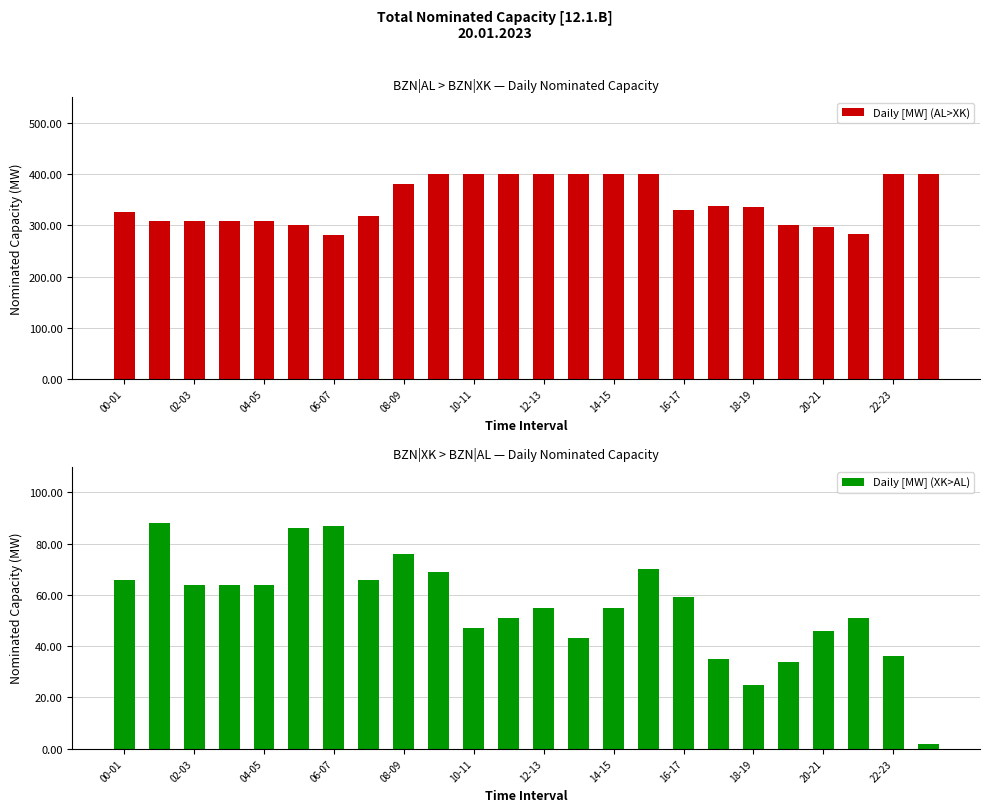

What is the difference between the maximum and second lowest values in the Daily [MW] (AL>XK) series?

117